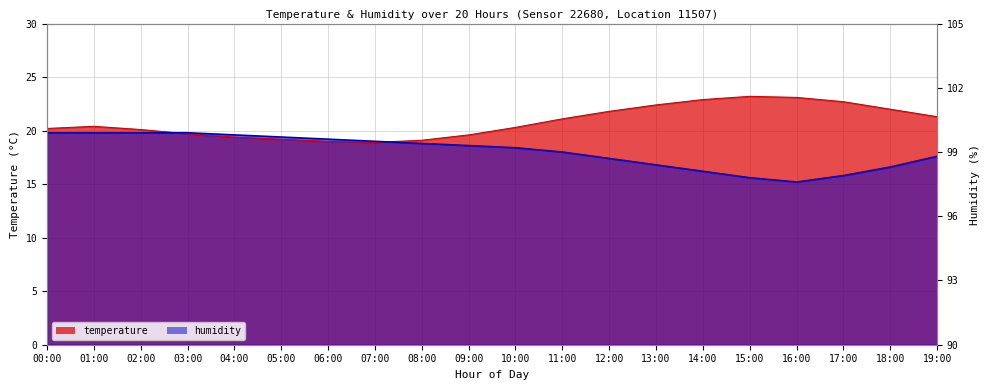

True or false: humidity and temperature cross at least once.

True